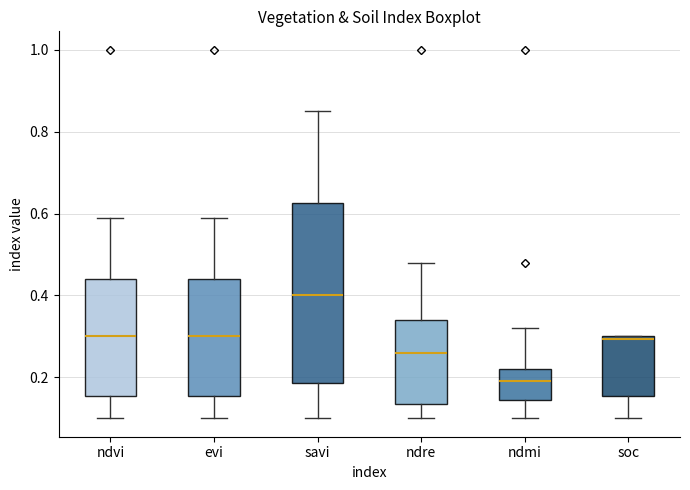

Where does the lower whisker of the box for evi end on the y-axis? The values are not printed on the chart, so give them approximately, as read against the axis.

0.10